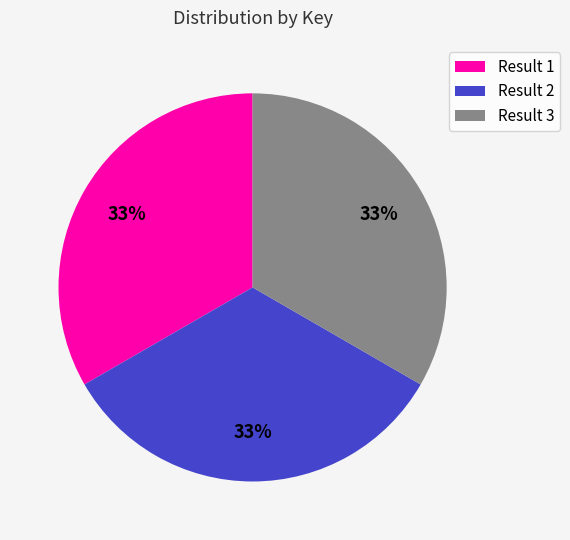

Does Result 1 represent more than half of the total?

No